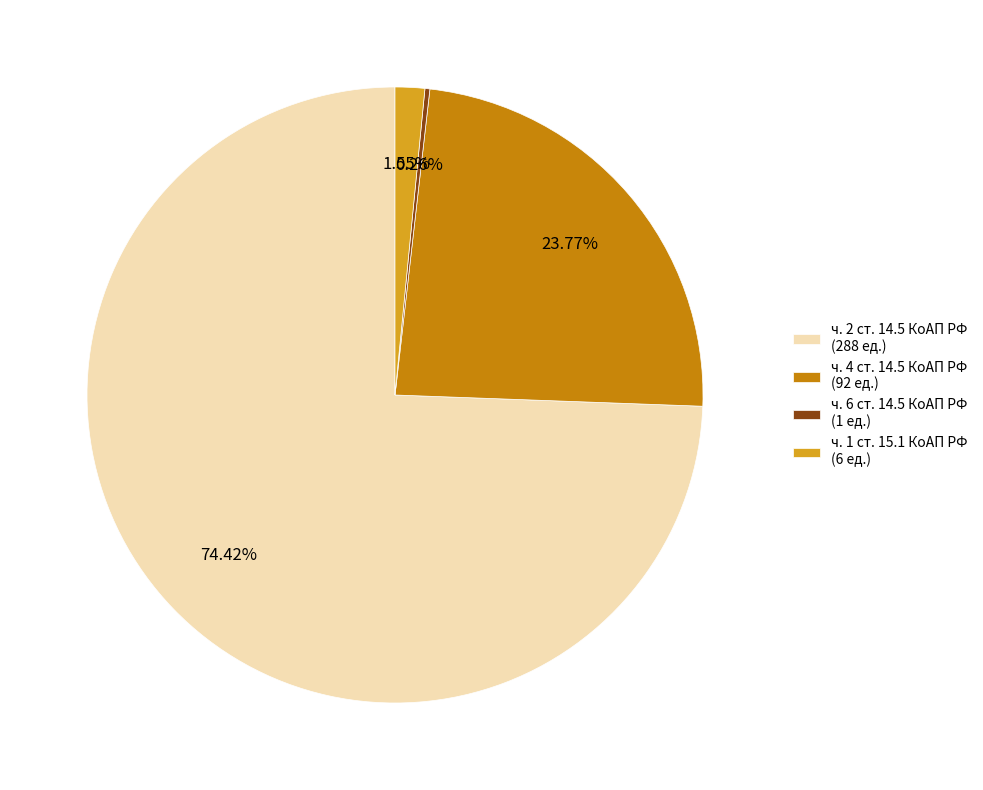

Which slice is the largest?

ч. 2 ст. 14.5 КоАП РФ (288 ед.)